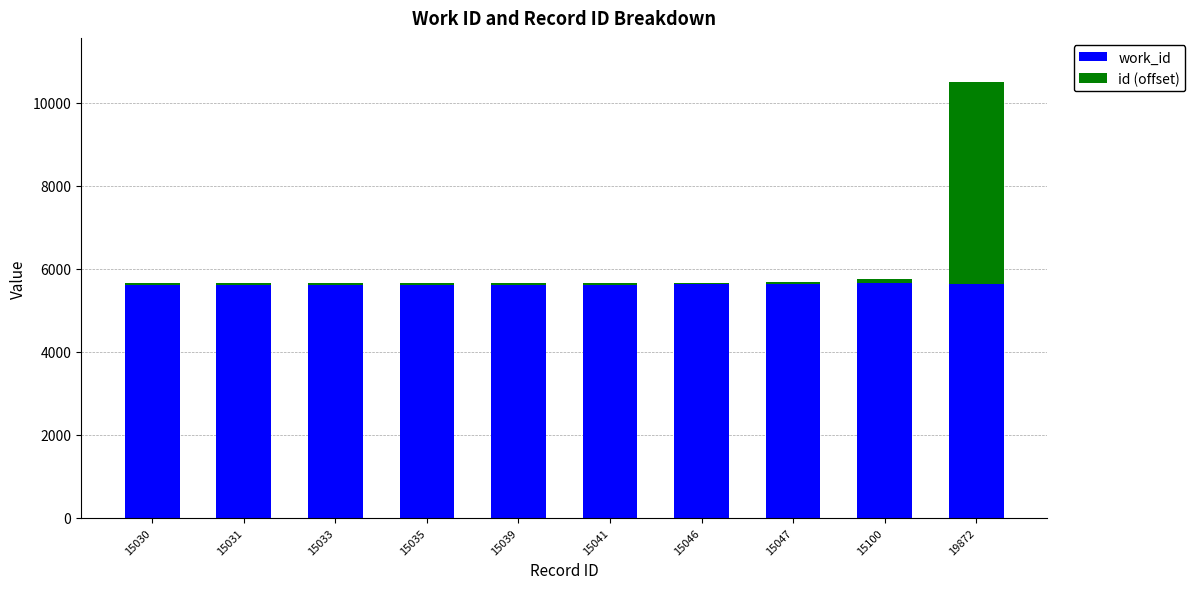

What is the sum of all work_id values?

56236